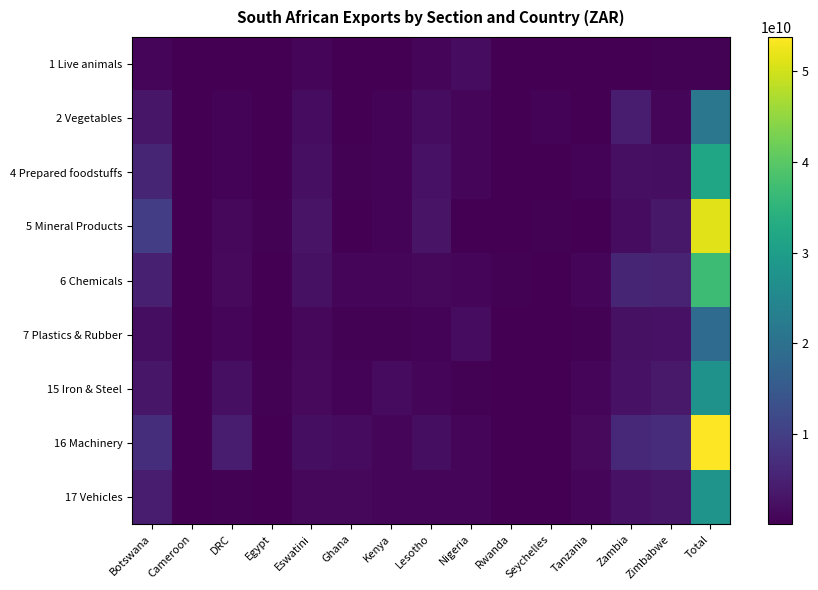

Between Tanzania and Total, which series saw the biggest shift?

16 Machinery